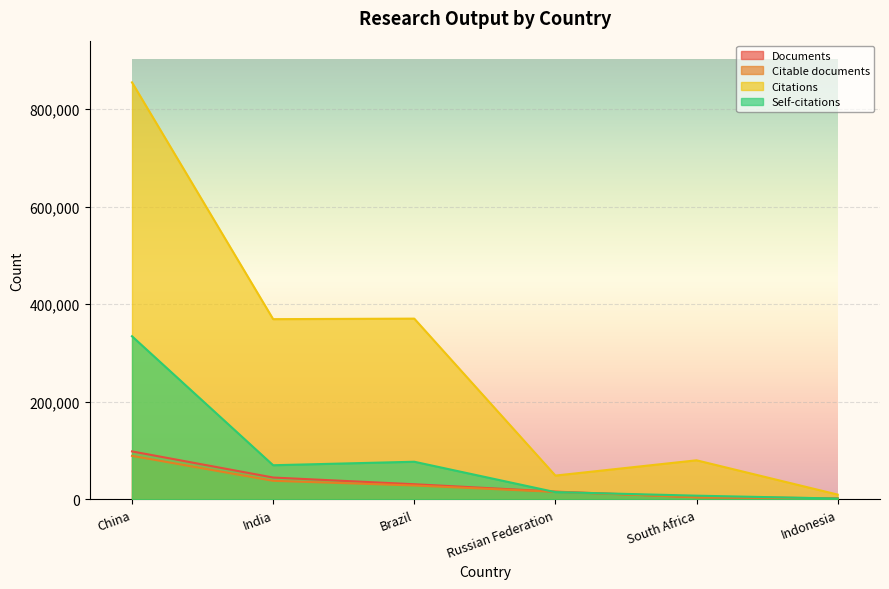

Read the Documents value at Indonesia, to the nearest 100.

2100